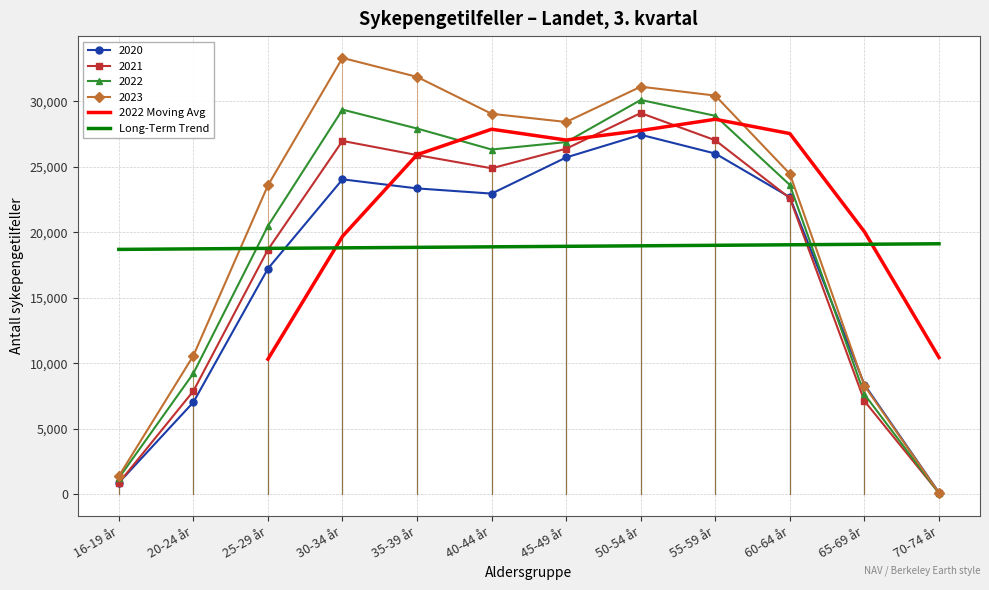

At 40-44 år, list the series in order from largest to smallest.

2023, 2022, 2021, 2020